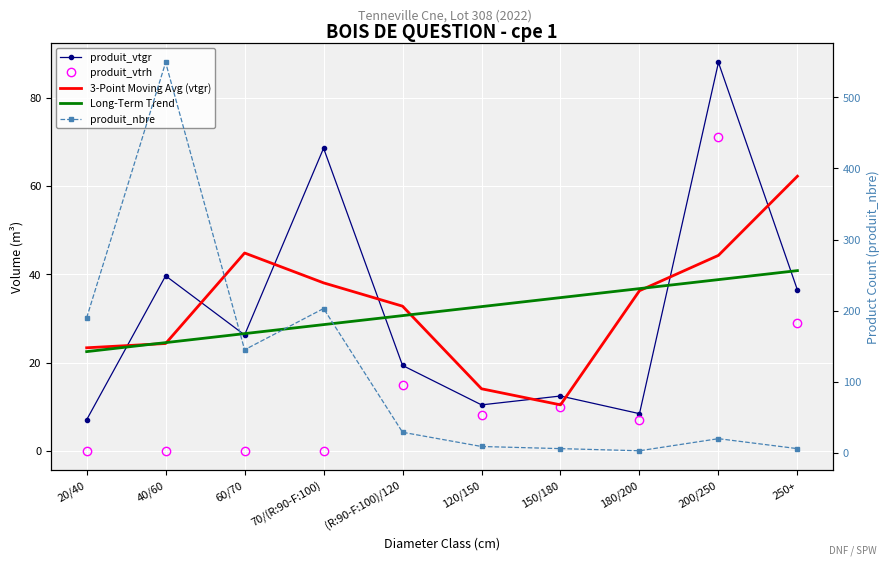

Which series has the largest total across all categories?

produit_nbre